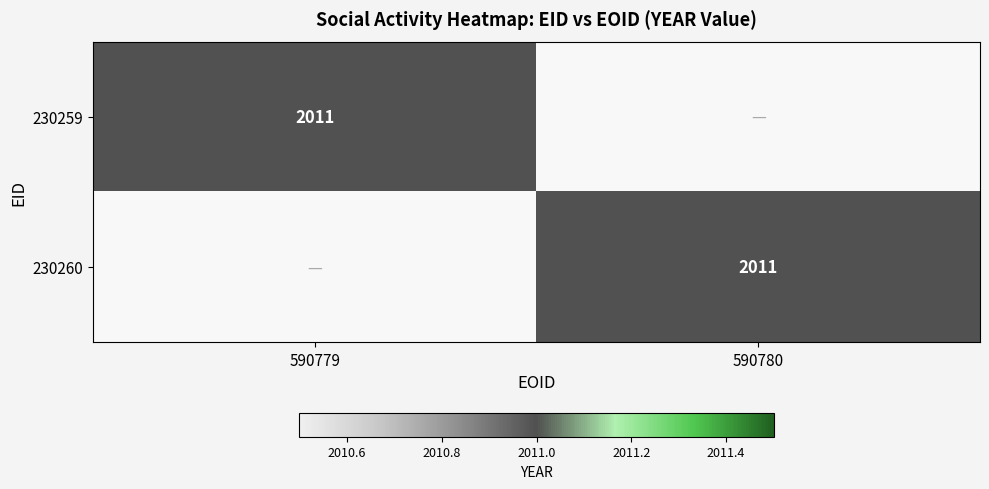

Which category has the lowest value across all series?

590780